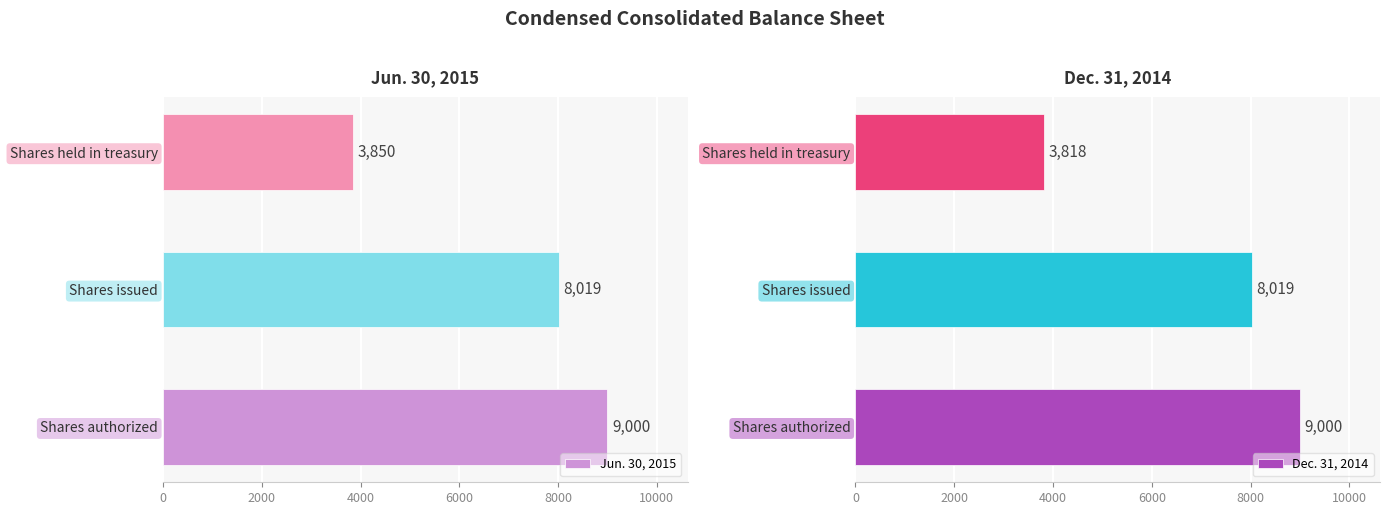

Rank the series by their average value, from highest to lowest.

Jun. 30, 2015, Dec. 31, 2014